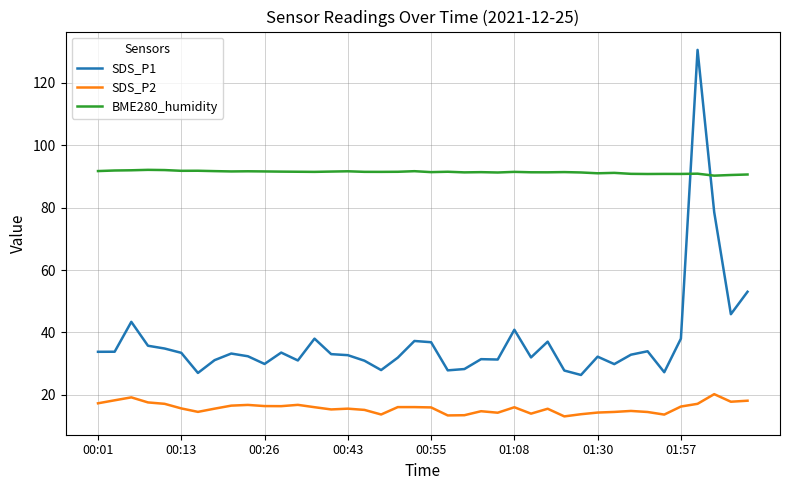

Does the chart display data point markers on the line(s)?

No